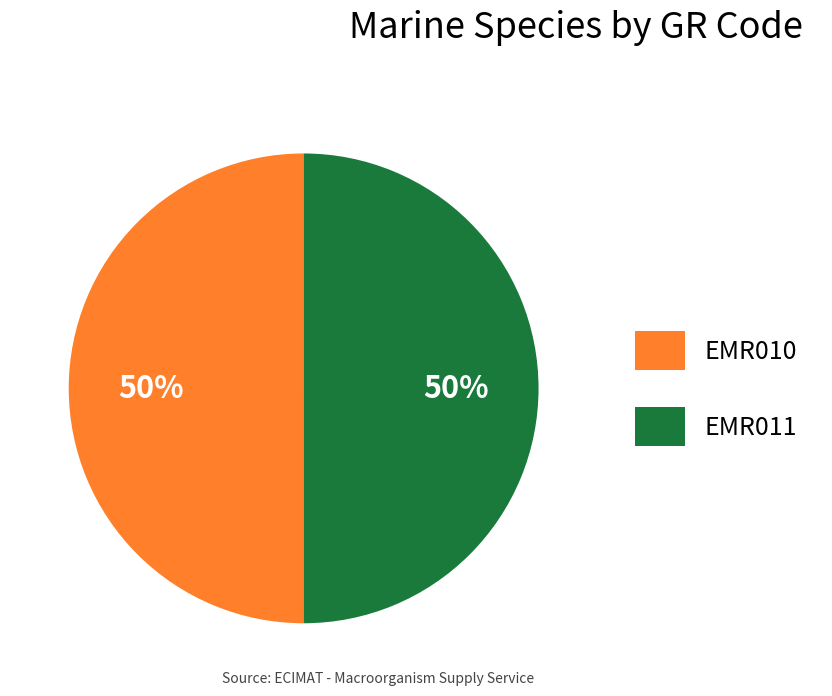

Is it true that EMR010 is 50% of the pie?

True